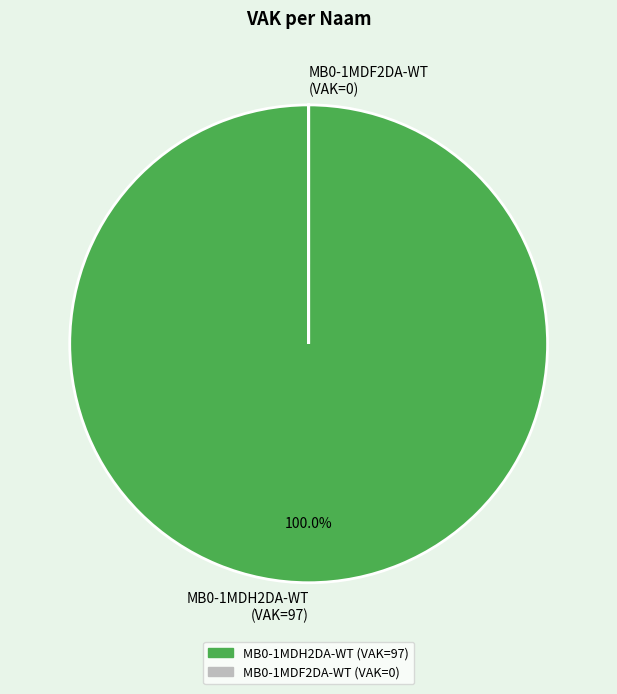

What is the largest slice in the pie chart?

MB0-1MDH2DA-WT